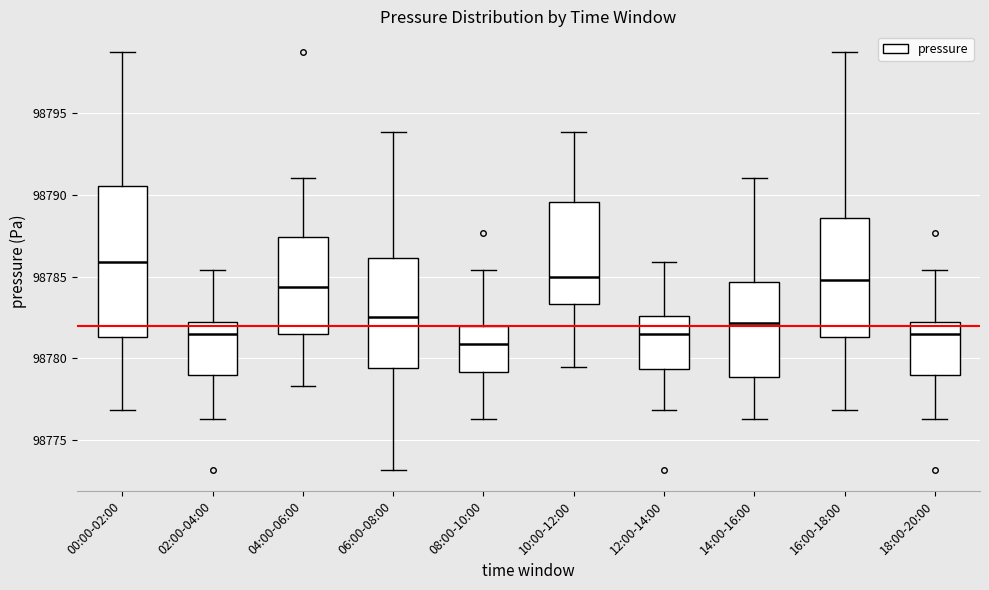

Where does the lower whisker of the box for 02:00-04:00 end on the y-axis? The values are not printed on the chart, so give them approximately, as read against the axis.

98776.5